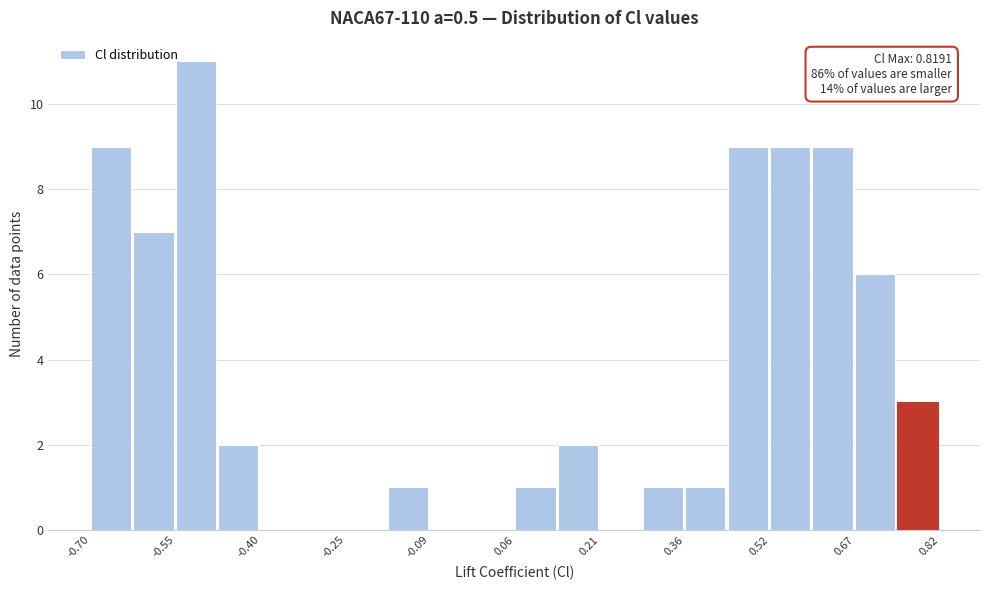

Around what value on the x-axis is the tallest bar? Give the approximate position of its centre, as read against the axis.

-0.52